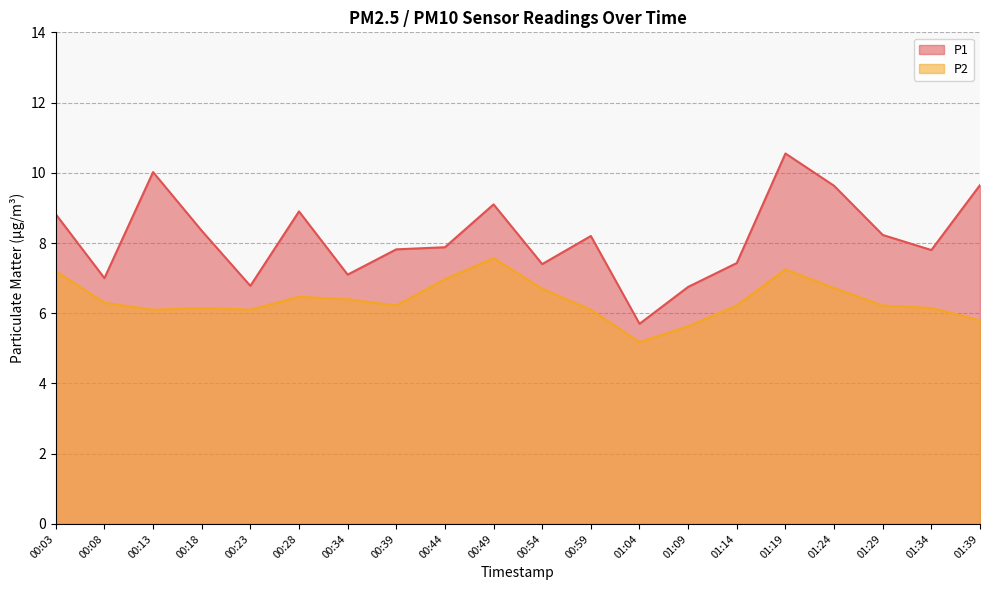

At which label does P1 reach its minimum?

01:04